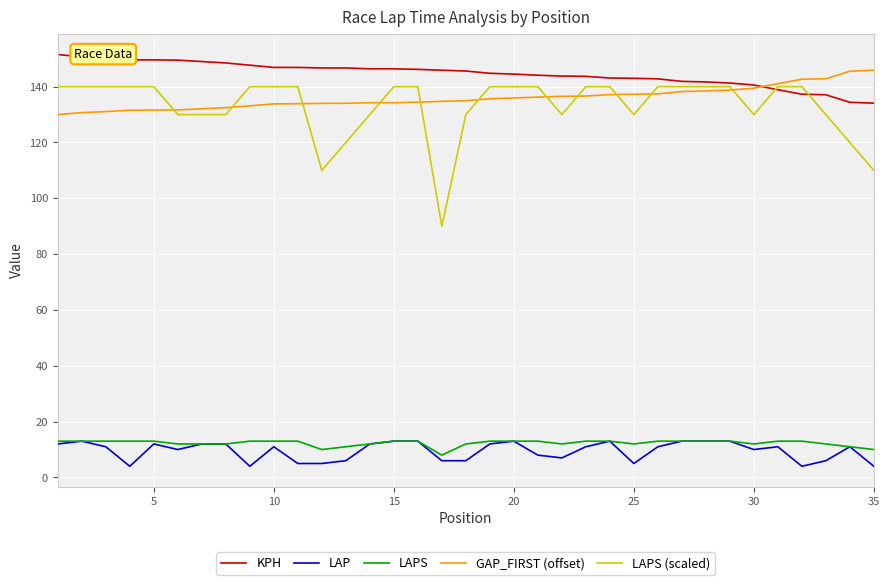

Which series has the widest spread of values?

LAPS (scaled)